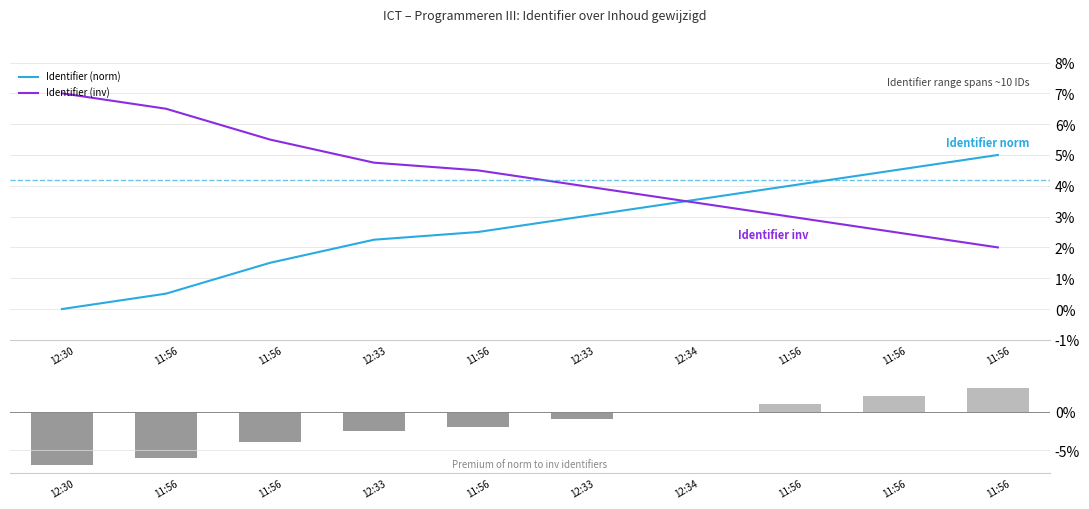

List the series in order of their peak value, lowest first.

Premium (norm - inv), Identifier (norm), Identifier (inv)